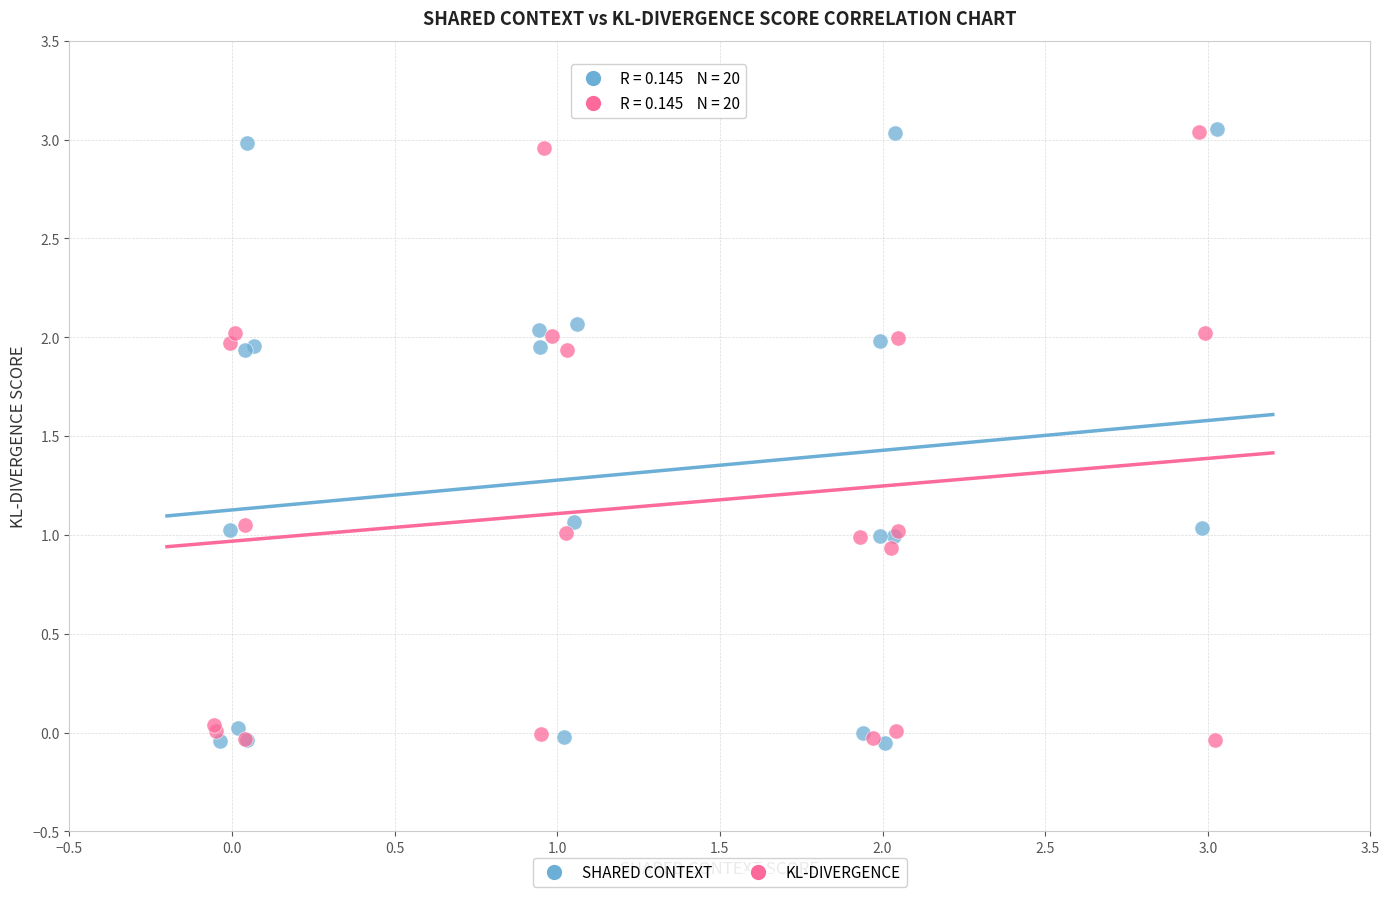

What are all the series names shown in the legend?

SHARED CONTEXT, KL-DIVERGENCE